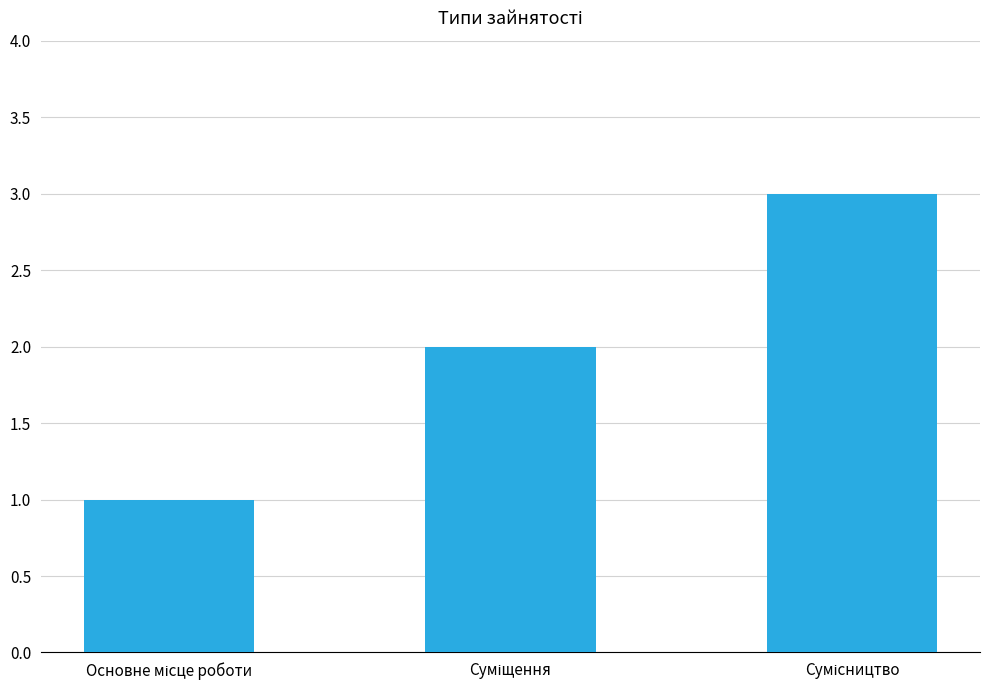

What is the sum of all values?

6